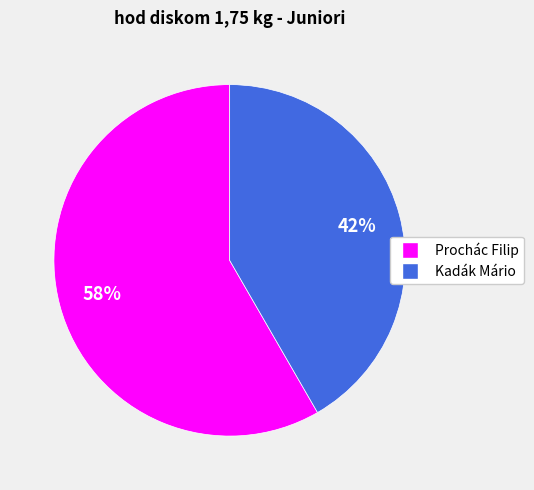

The Prochác Filip slice represents 68% of the pie. True or false?

False